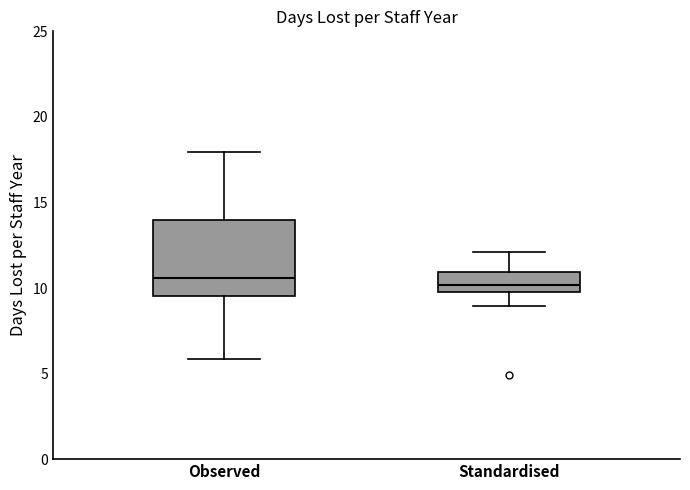

Which box is the tallest, from its lower edge to its upper edge?

Observed